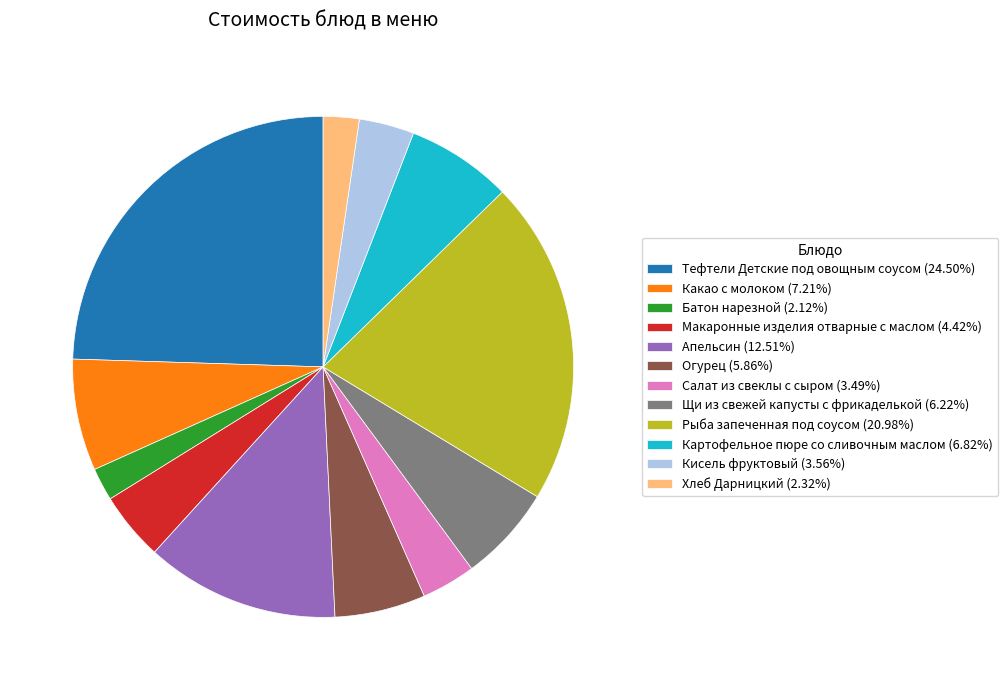

What is the ratio of the value at Тефтели Детские под овощным соусом (24.50%) to the value at Рыба запеченная под соусом (20.98%)?

1.2